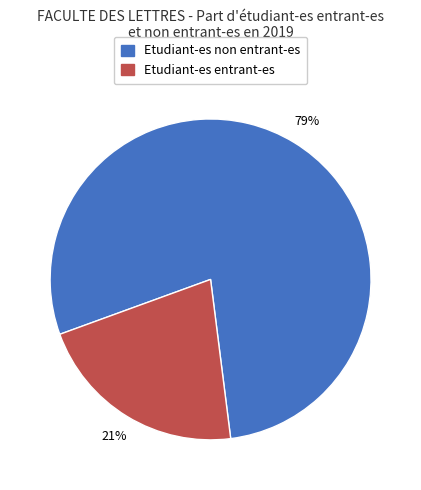

To the nearest percent, what portion does Etudiant-es non entrant-es represent?

79%